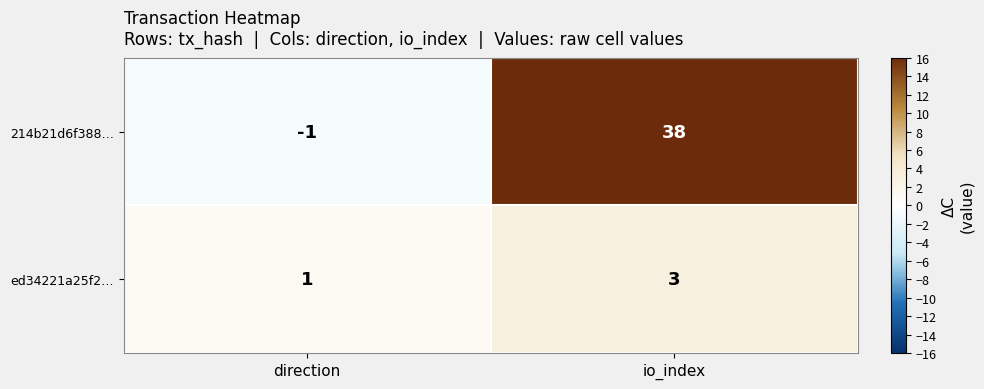

What is the difference between the maximum and minimum values in the 214b21d6f388… series?

39